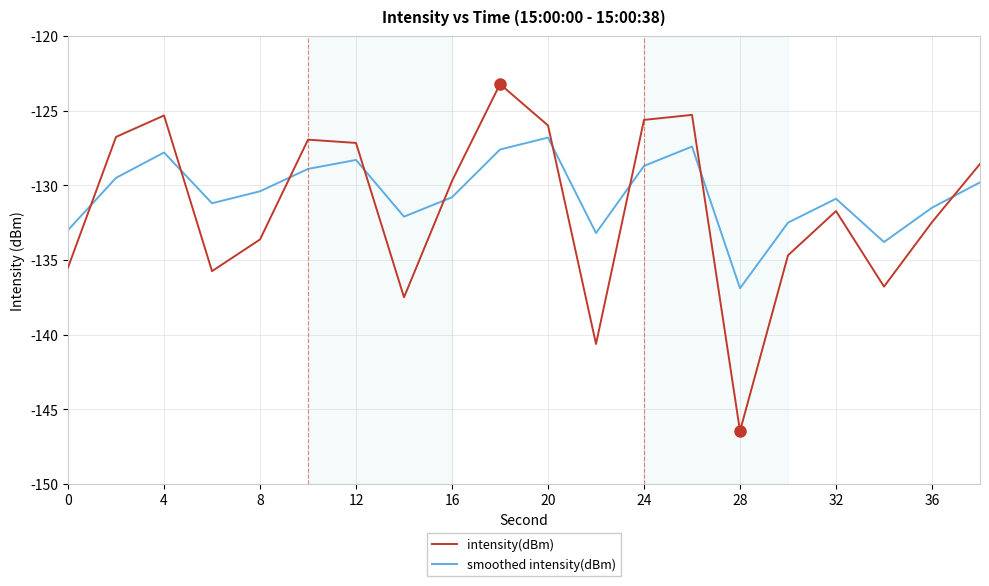

What is the difference between the maximum and minimum values in the smoothed intensity(dBm) series?

10.1